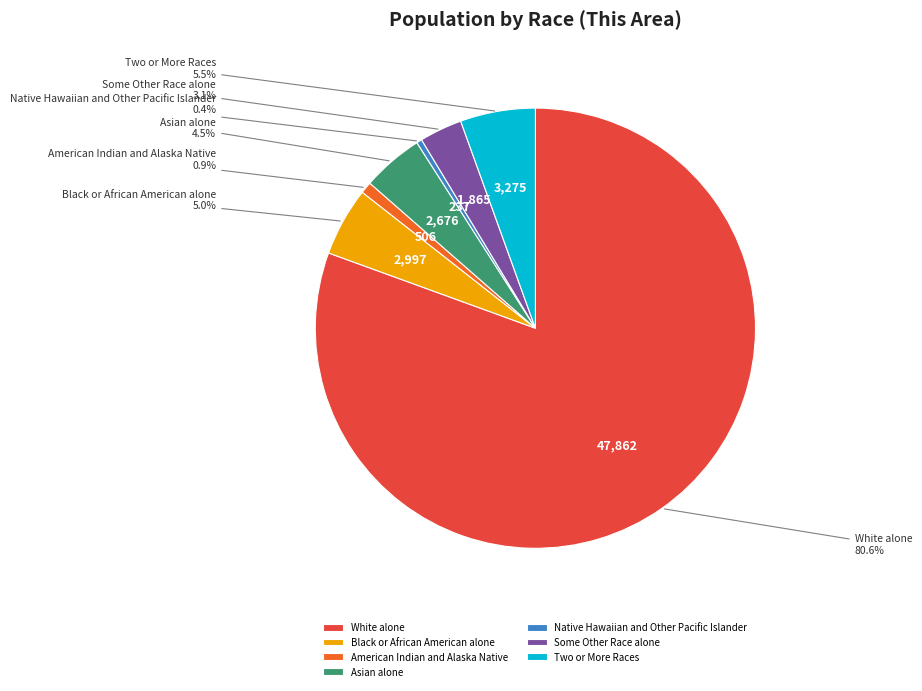

To the nearest percent, what is the difference between the Some Other Race alone and Asian alone slice percentages?

1%